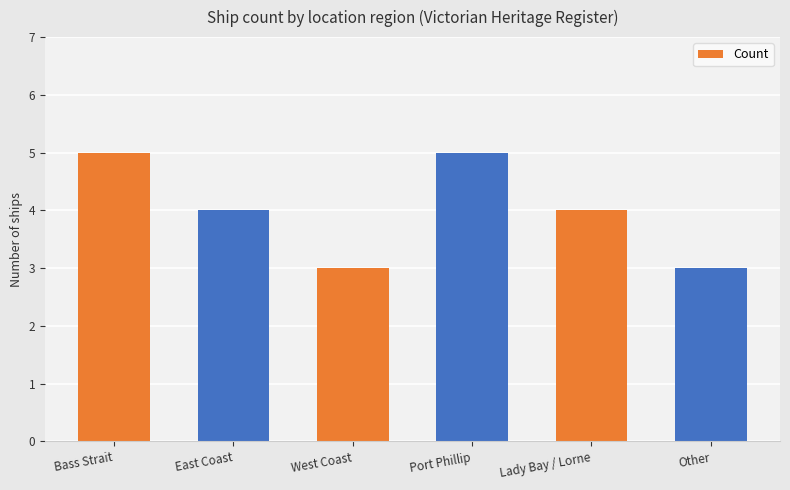

Reading right to left, extract all data points from this chart.

3	4	5	3	4	5